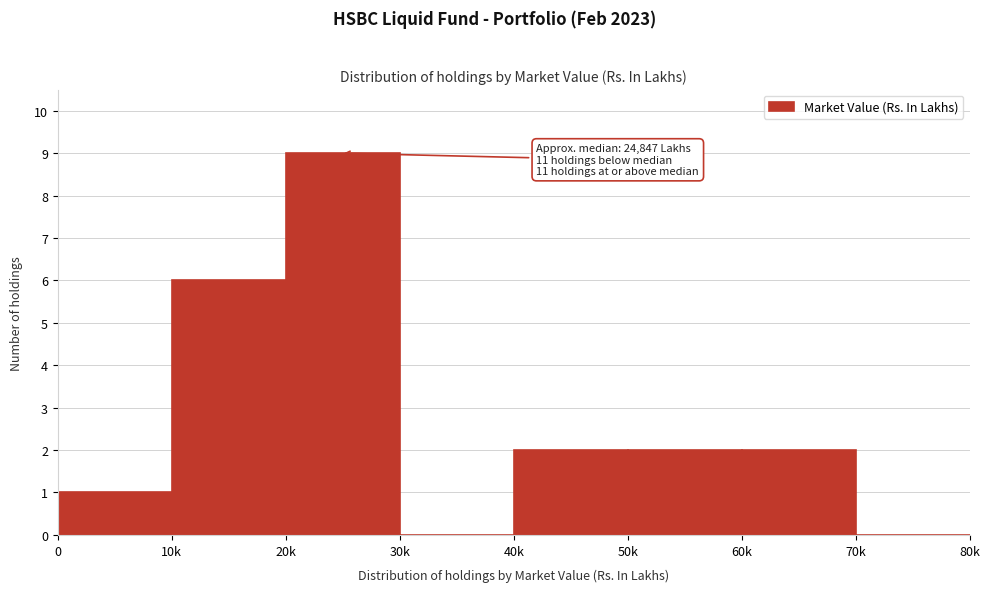

Reading right to left, list all the values displayed in this chart.

70k=0	60k=2	50k=2	40k=2	30k=0	20k=9	10k=6	0=1